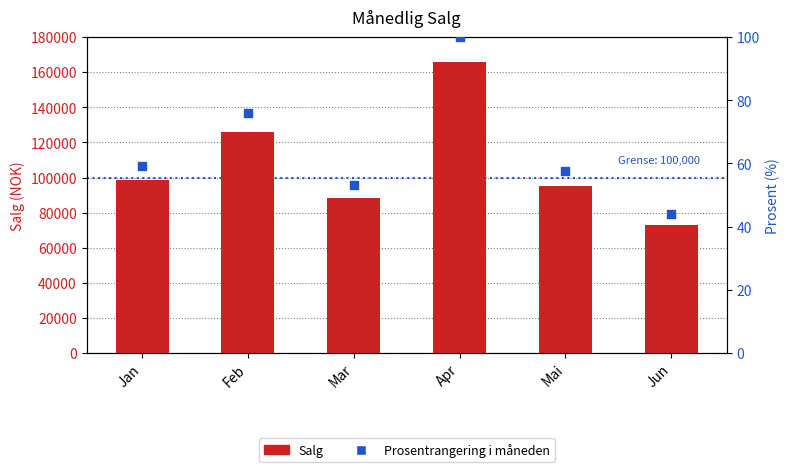

What is the total value across all series at Apr?

165940.0